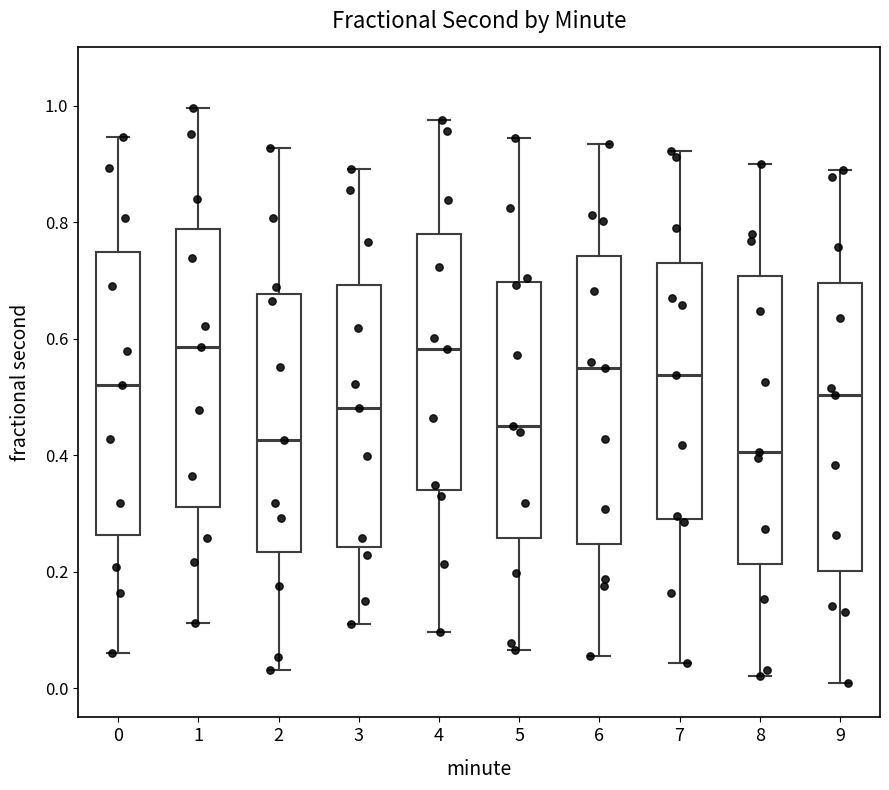

Reading left to right, read every box against the y-axis: the position of its median line, the range the box covers, and the ends of its whiskers. The values are not printed on the chart, so give them approximately, as read against the axis.

0: median 0.52, box 0.26 to 0.74, whiskers 0.06 to 0.94
1: median 0.58, box 0.32 to 0.78, whiskers 0.12 to 1.00
2: median 0.42, box 0.24 to 0.68, whiskers 0.04 to 0.92
3: median 0.48, box 0.24 to 0.70, whiskers 0.10 to 0.90
4: median 0.58, box 0.34 to 0.78, whiskers 0.10 to 0.98
5: median 0.46, box 0.26 to 0.70, whiskers 0.06 to 0.94
6: median 0.54, box 0.24 to 0.74, whiskers 0.06 to 0.94
7: median 0.54, box 0.30 to 0.74, whiskers 0.04 to 0.92
8: median 0.40, box 0.22 to 0.70, whiskers 0.02 to 0.90
9: median 0.50, box 0.20 to 0.70, whiskers 0.00 to 0.88